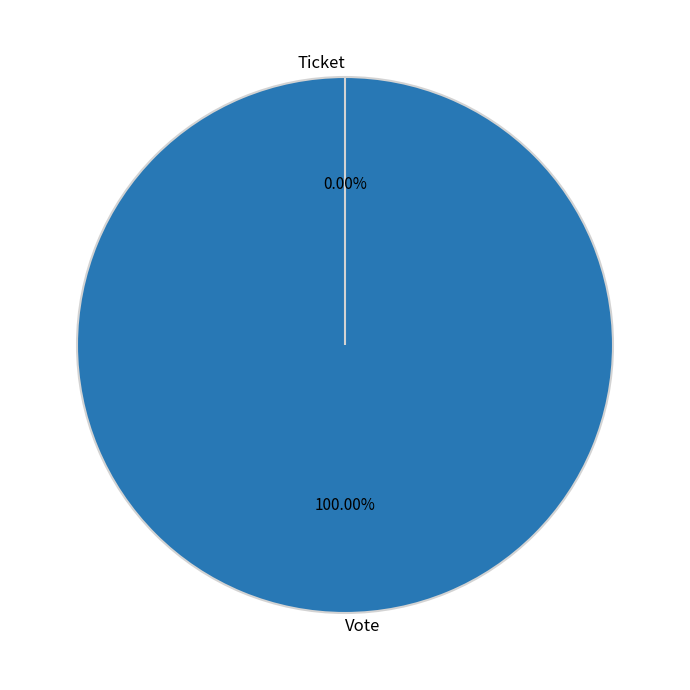

Is there a majority slice in this chart?

Yes